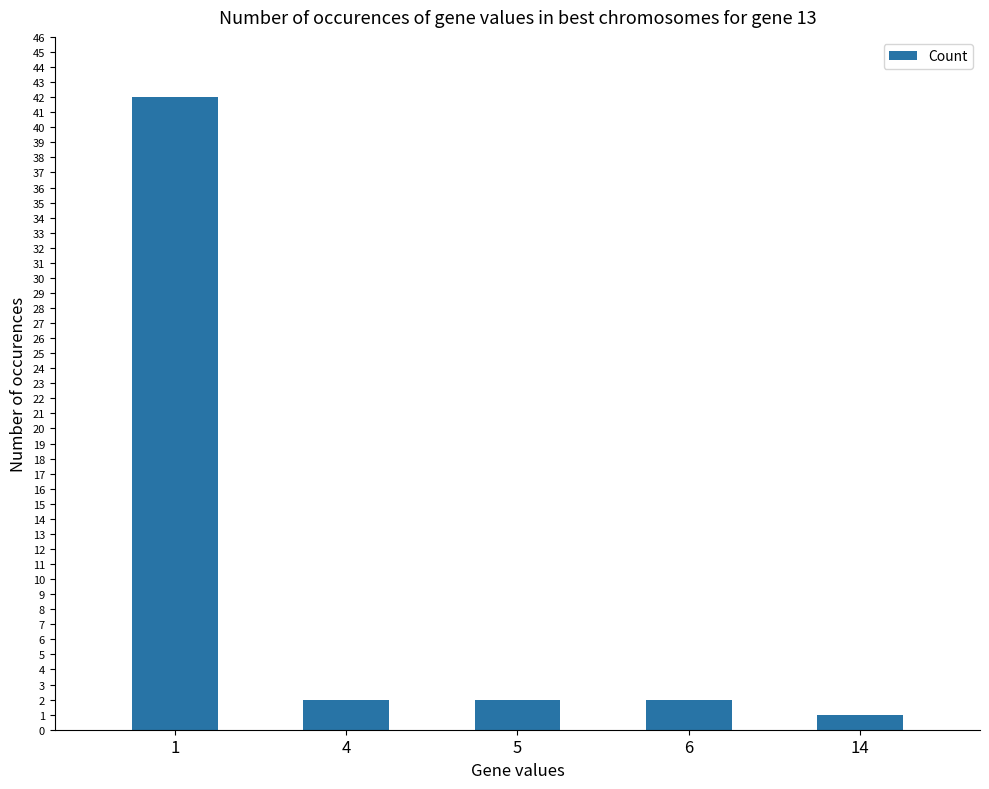

The value at 4 is 2. True or false?

True